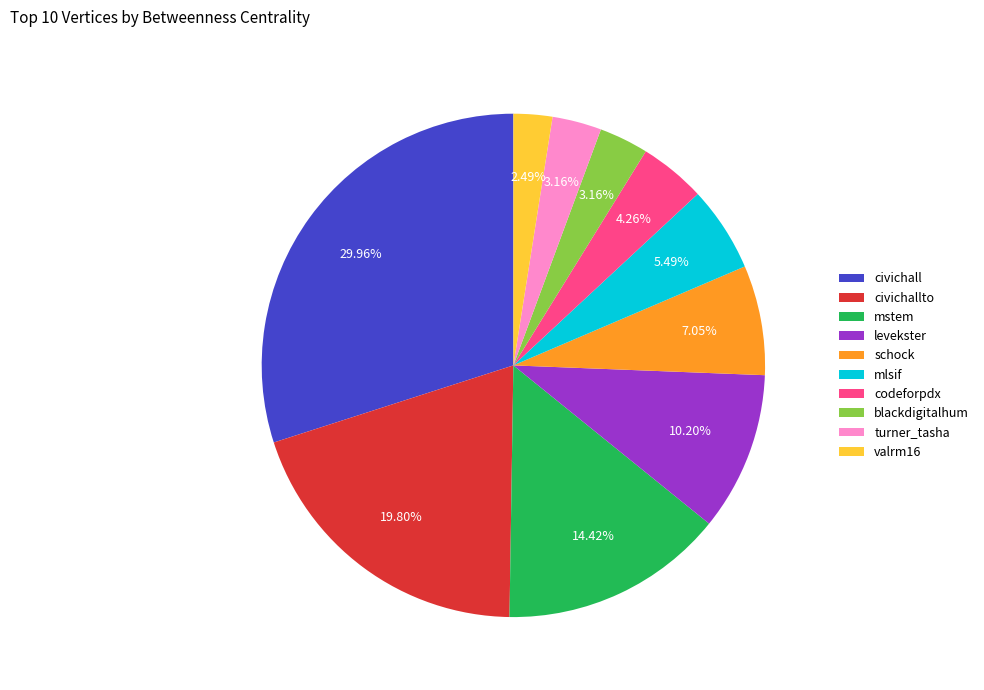

Approximately how many times larger is the value at mstem compared to levekster?

1.4